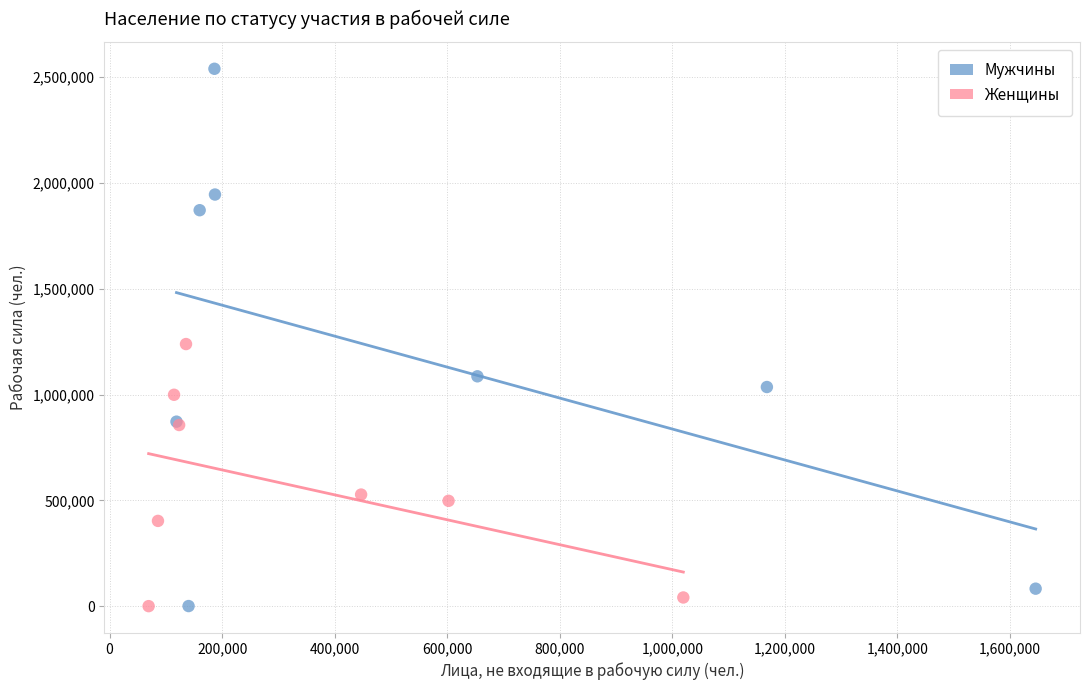

Which series contains the highest Y value?

Мужчины